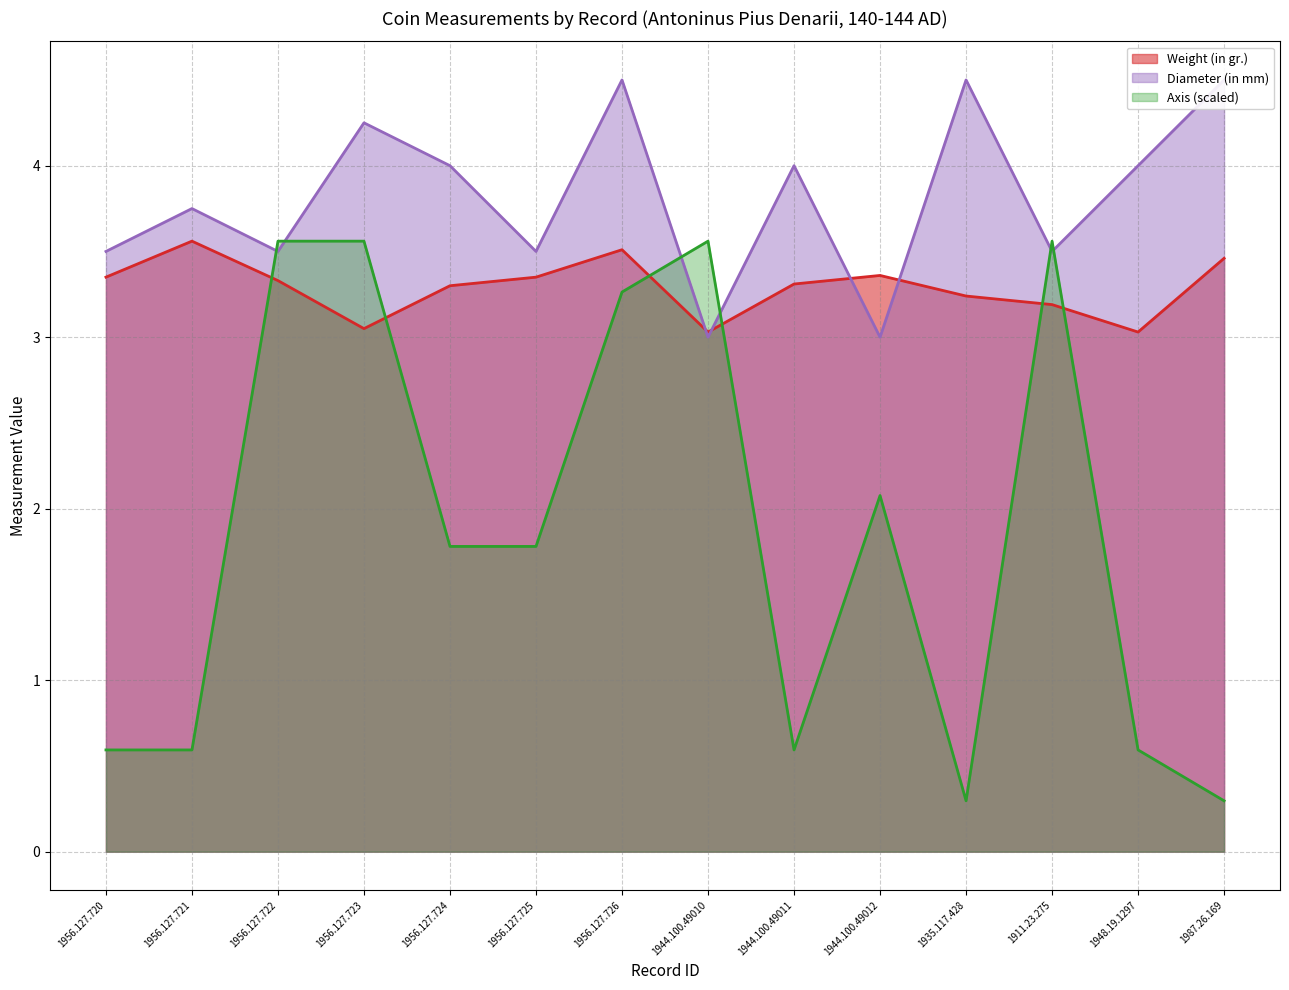

Which series has the widest spread of values?

Axis